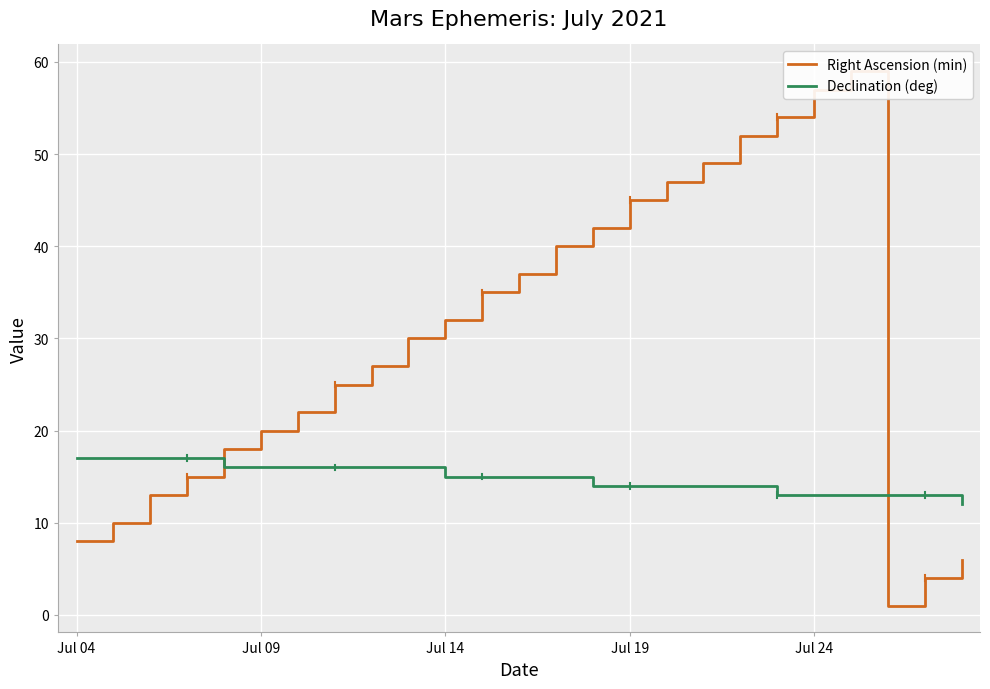

True or false: Right Ascension (min) has more than 0 interior local peaks.

True